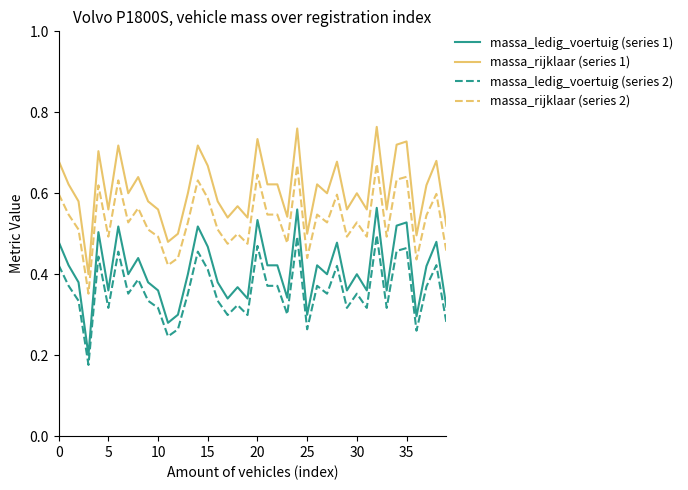

What are all the series names shown in the legend?

massa_ledig_voertuig (series 1), massa_rijklaar (series 1), massa_ledig_voertuig (series 2), massa_rijklaar (series 2)